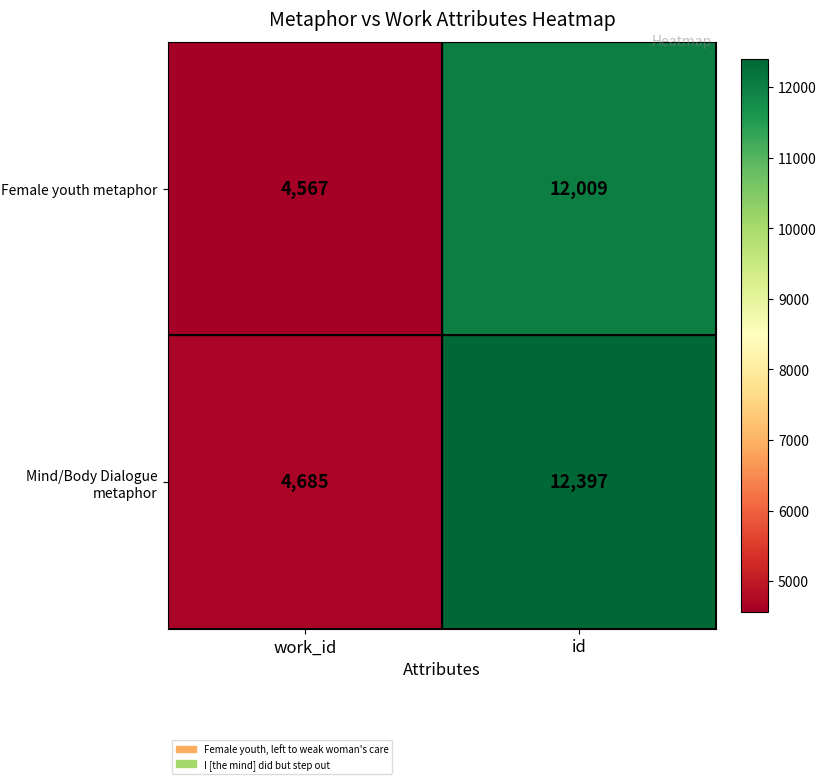

Rank the series by their maximum value, from lowest to highest.

Female youth metaphor, Mind/Body Dialogue metaphor